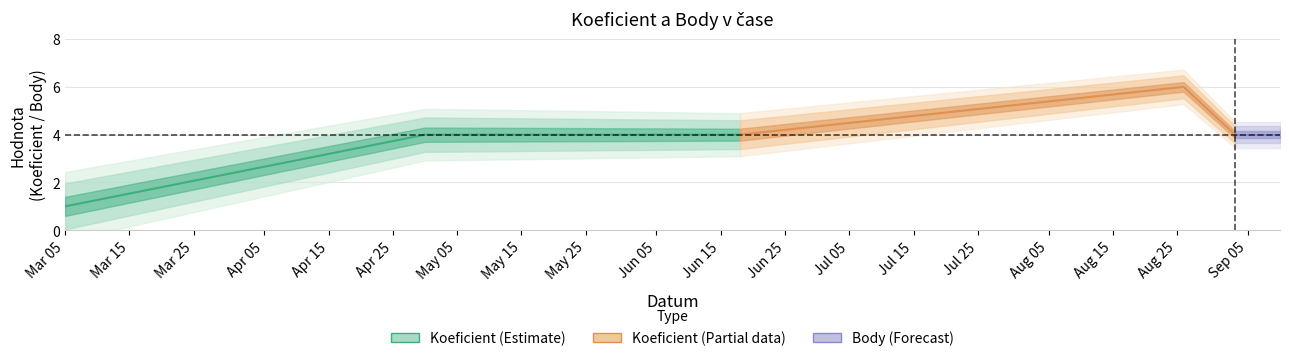

What is the sum of the Body values at 2011-09-03 and 2011-06-18?

8